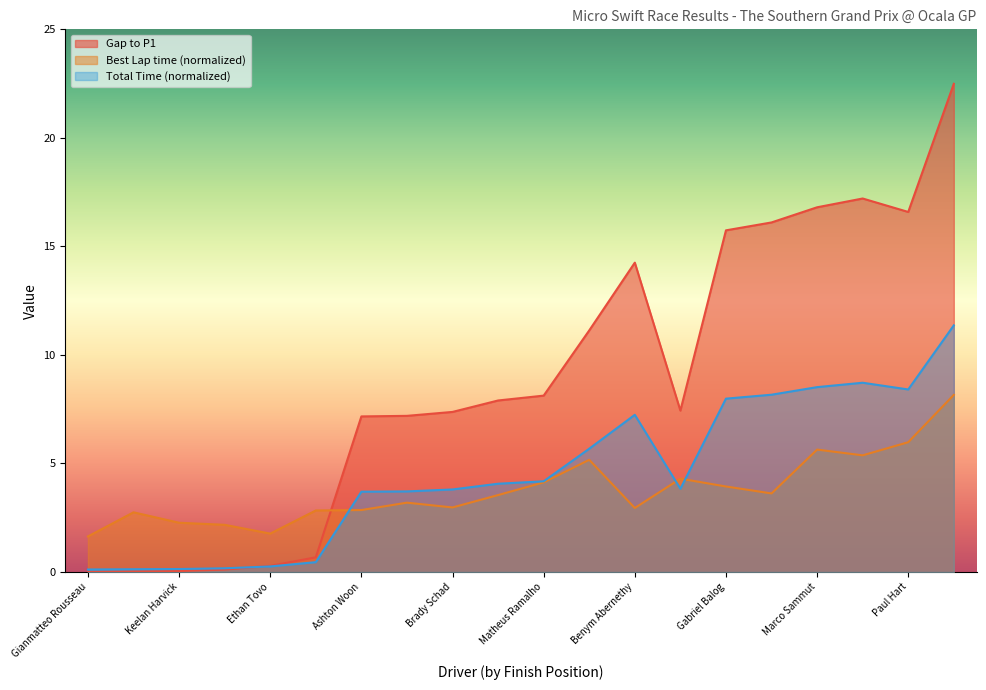

The Total Time series shows 0.0 at Augustus Toniolo. True or false?

False